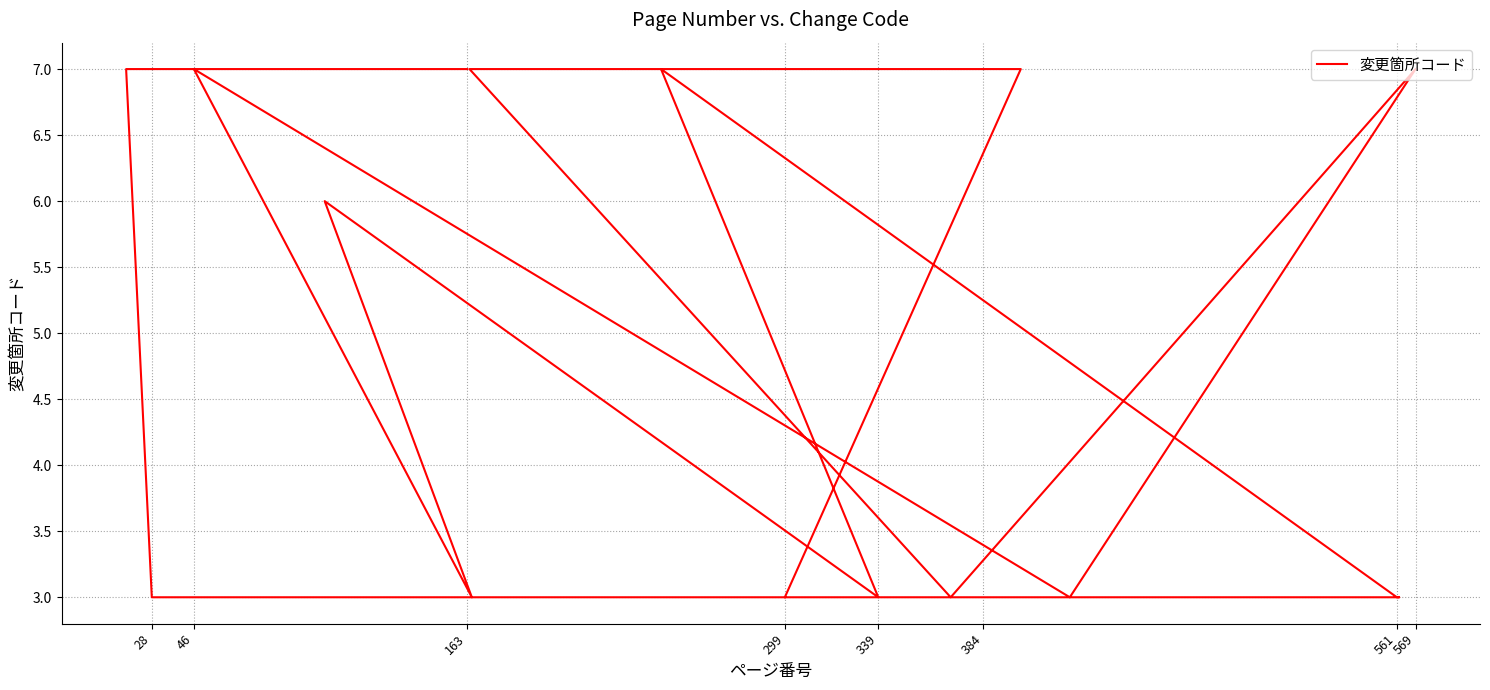

What is the approximate value at 163?

7